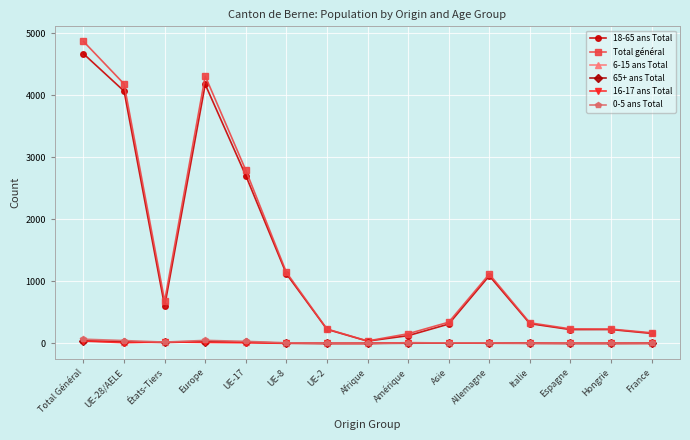

How many data points does each series have?

15